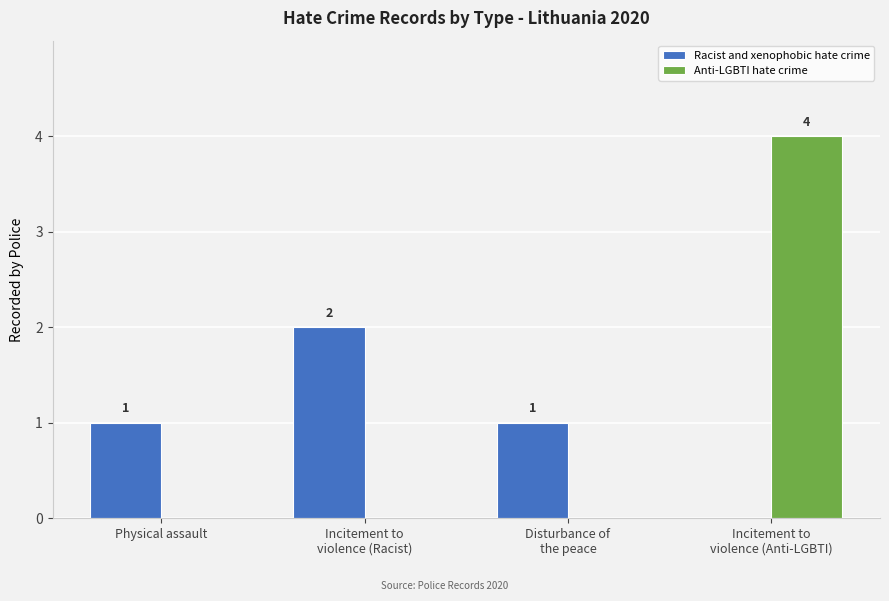

Is it true that Racist and xenophobic hate crime equals 3 at Incitement to
violence (Racist)?

False